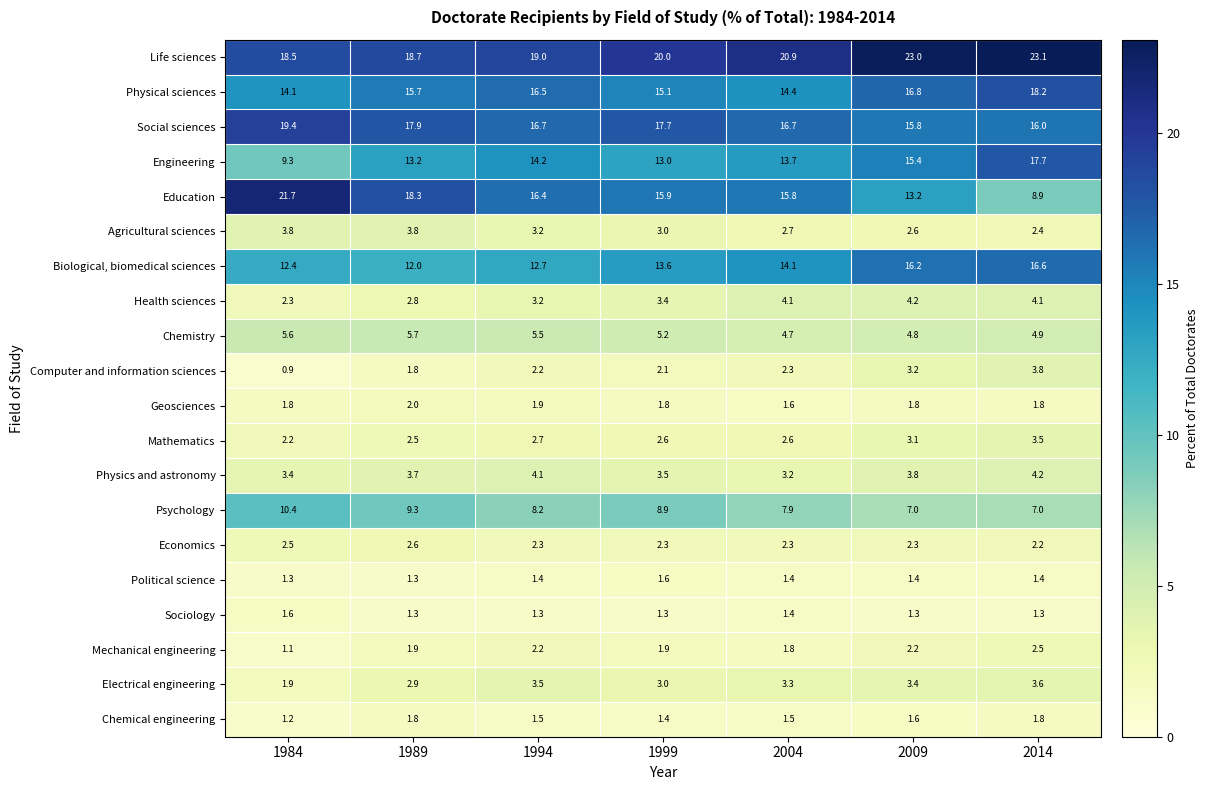

List the labels in order of Electrical engineering value, largest first.

2014, 1994, 2009, 2004, 1999, 1989, 1984